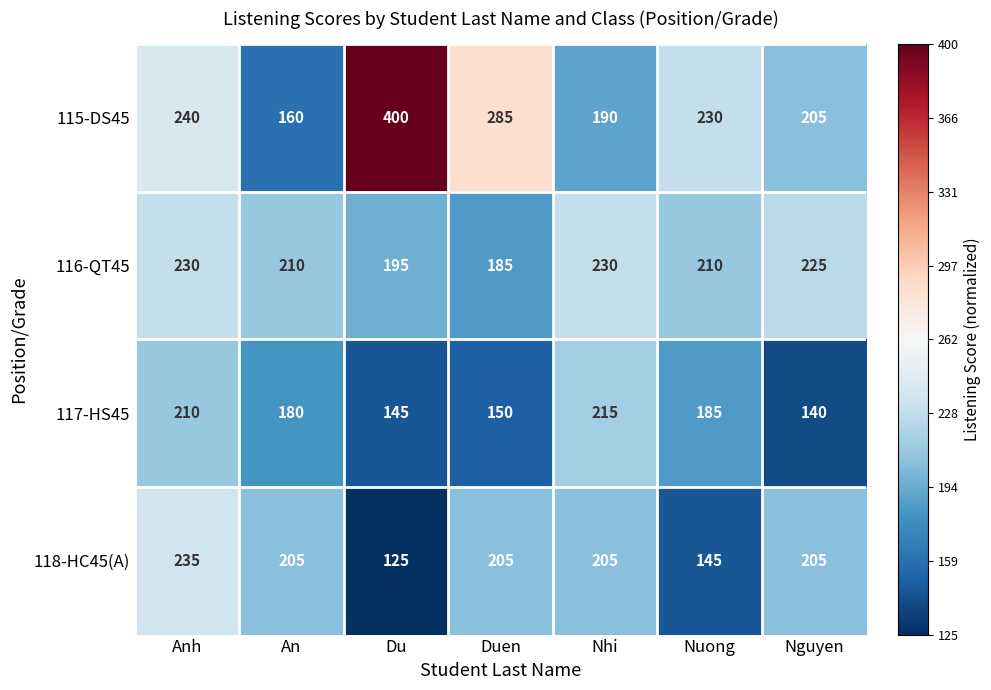

Which label corresponds to the largest value in the chart?

Du